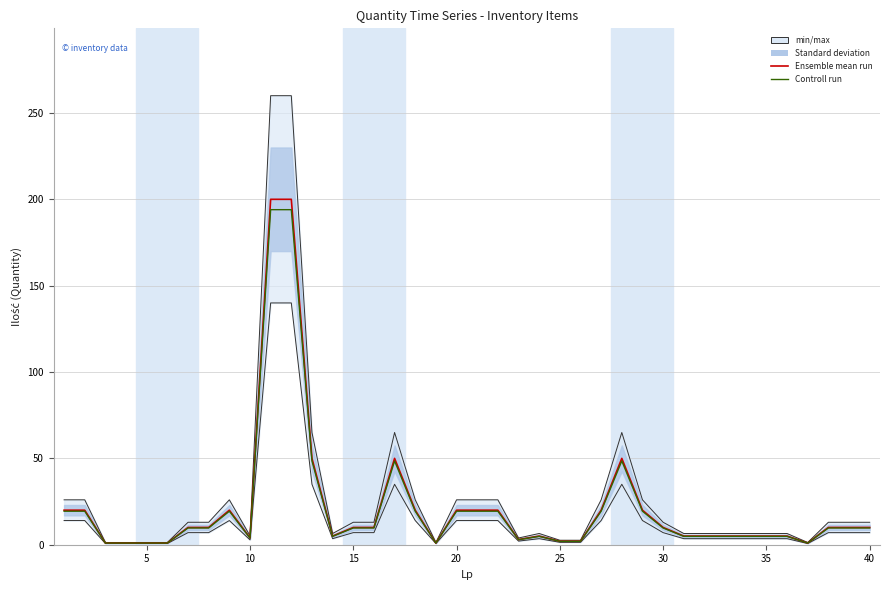

How many interior local valleys does the Controll run series have?

5